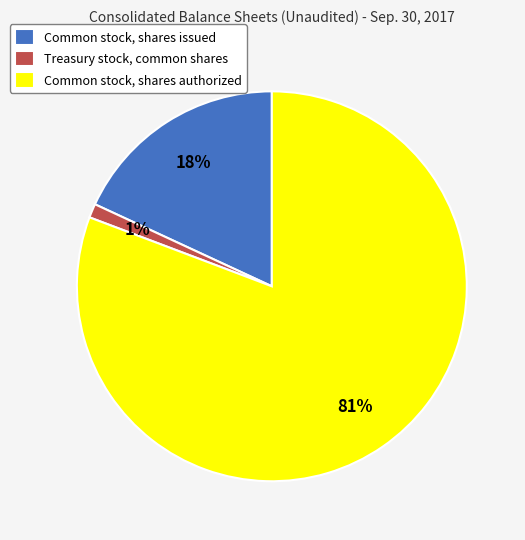

Do Common stock, shares authorized and Treasury stock, common shares together represent more than half of the pie?

Yes